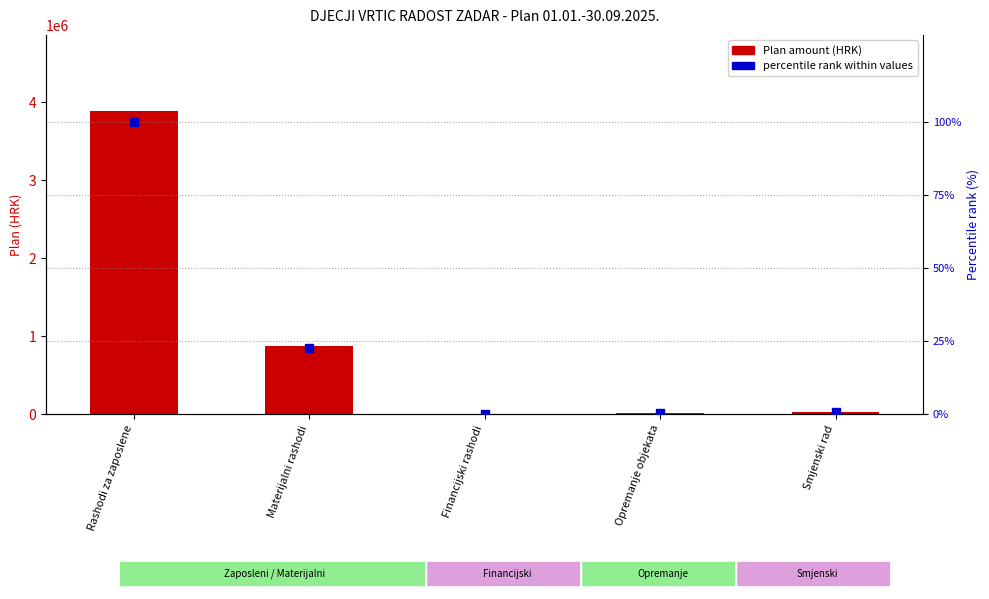

What is the total value across all series at Rashodi za zaposlene?

3893100.0